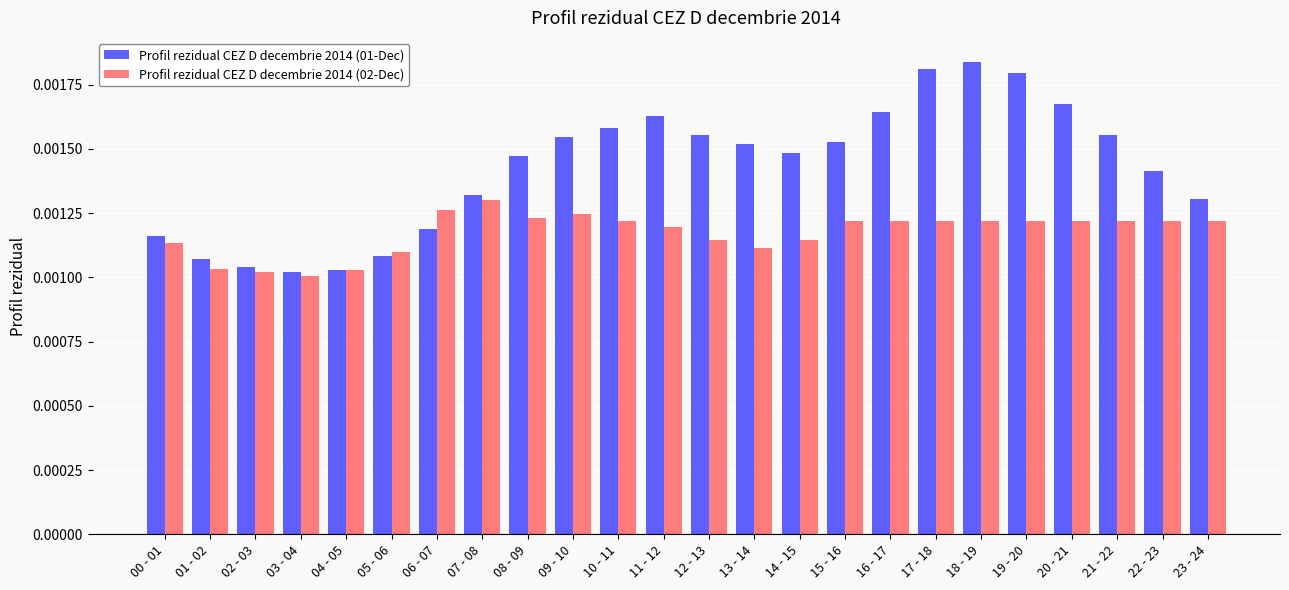

Count the Profil rezidual CEZ D decembrie 2014 (01-Dec) values in the range 0 to 1.

24